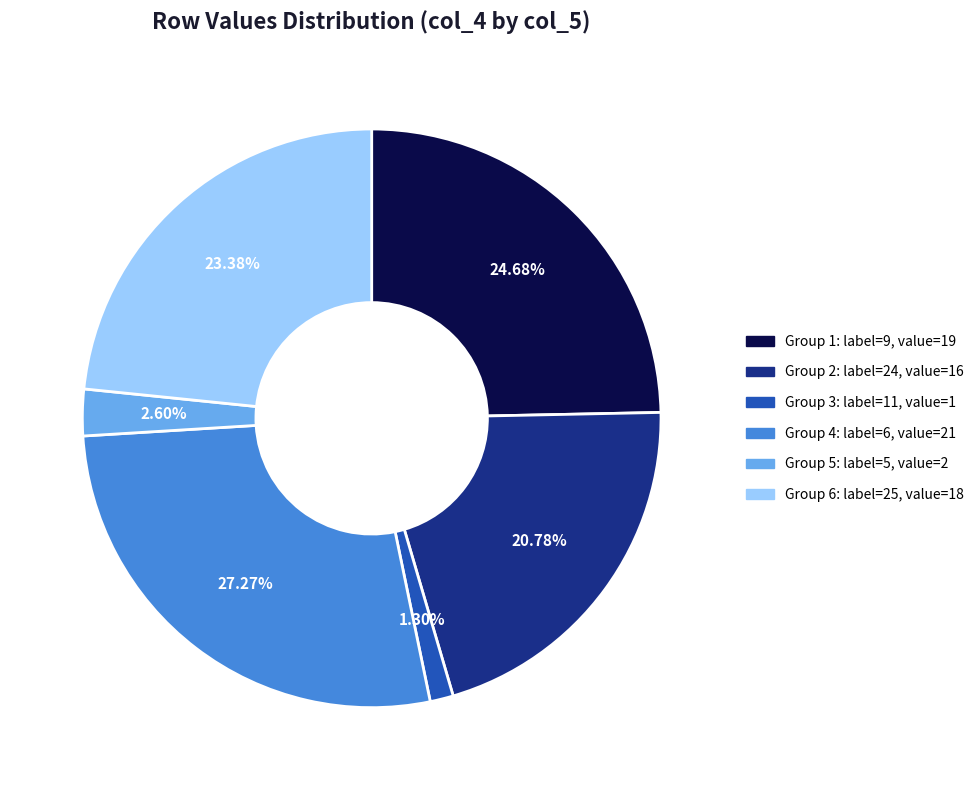

Does any single category account for the majority?

No